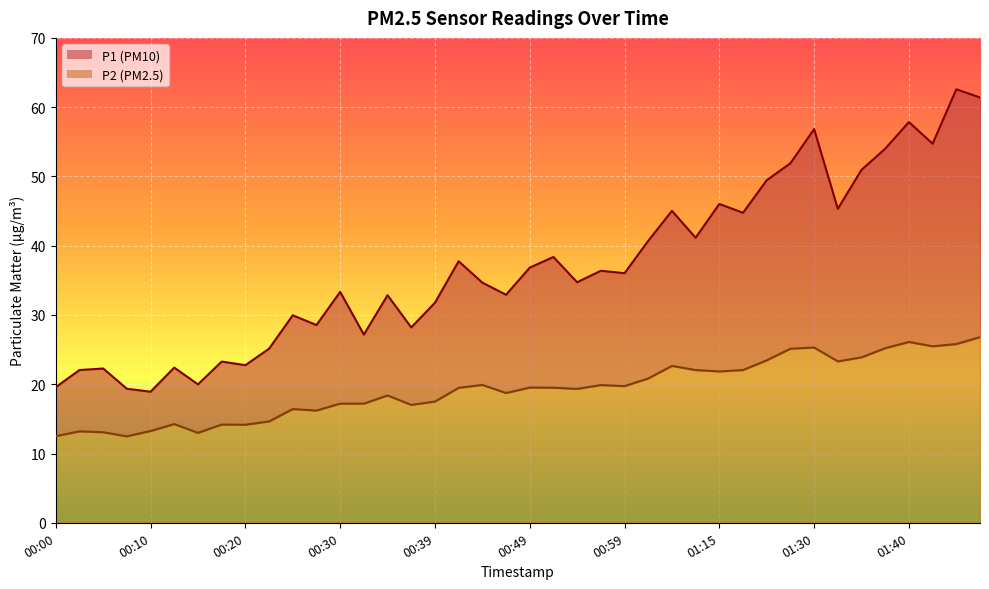

Is it true that P1 equals 17.1 at 01:18?

False